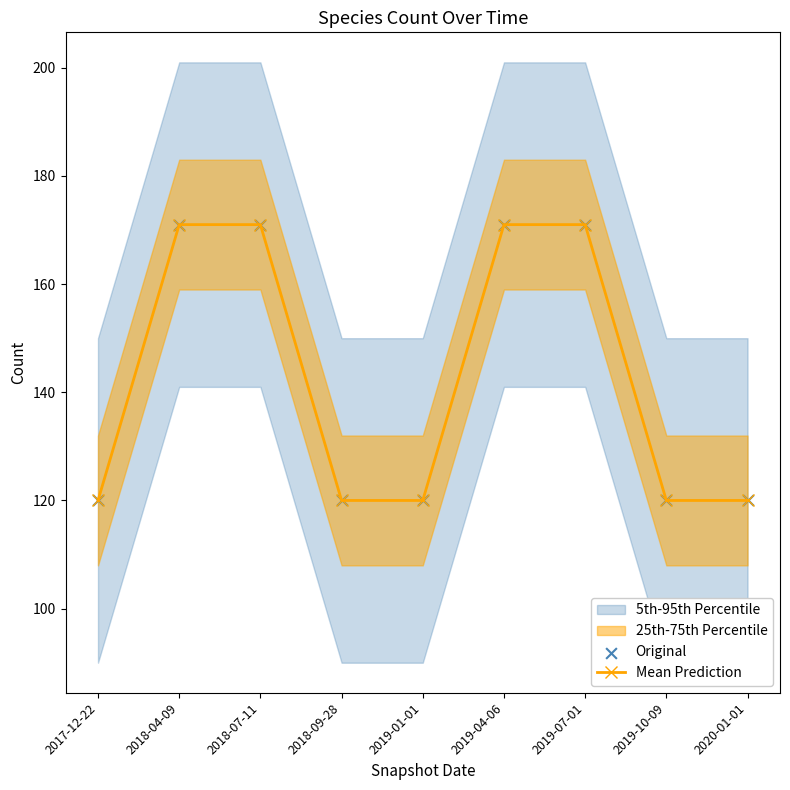

What is the minimum value for Mean Prediction?

120